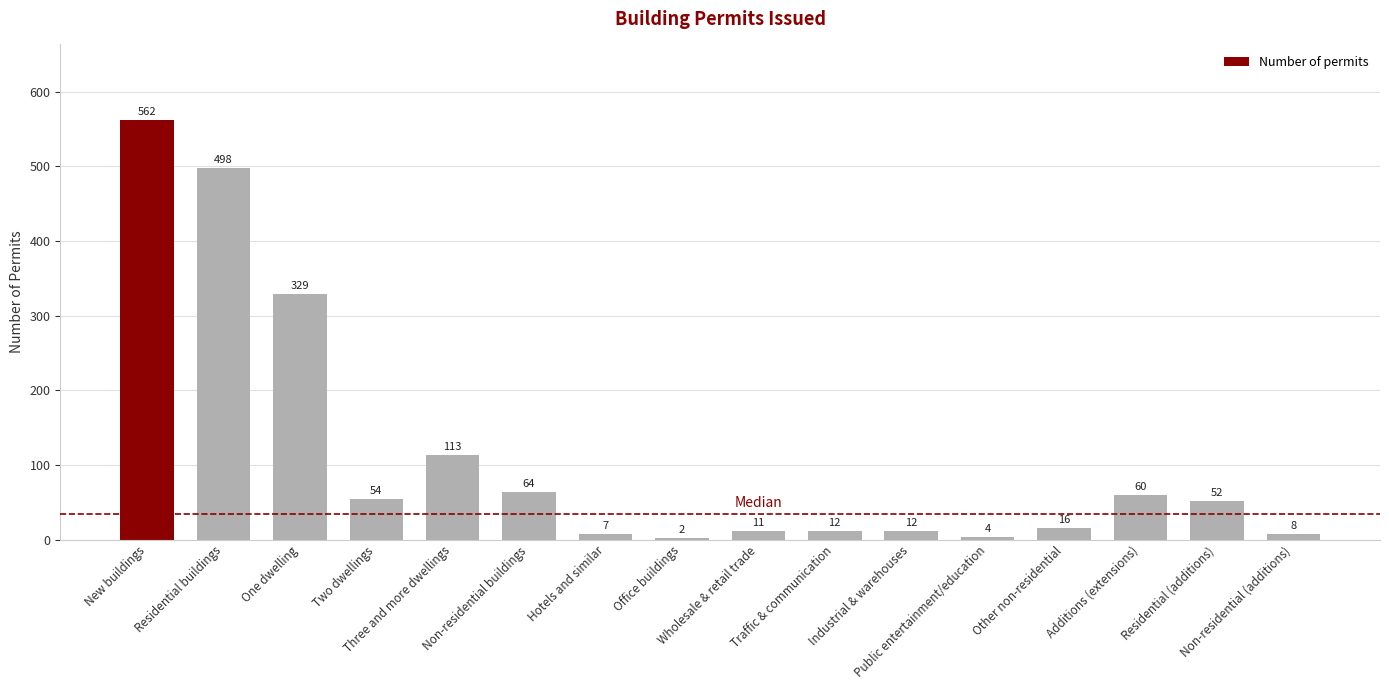

Which category has the lowest value across all series?

Office buildings